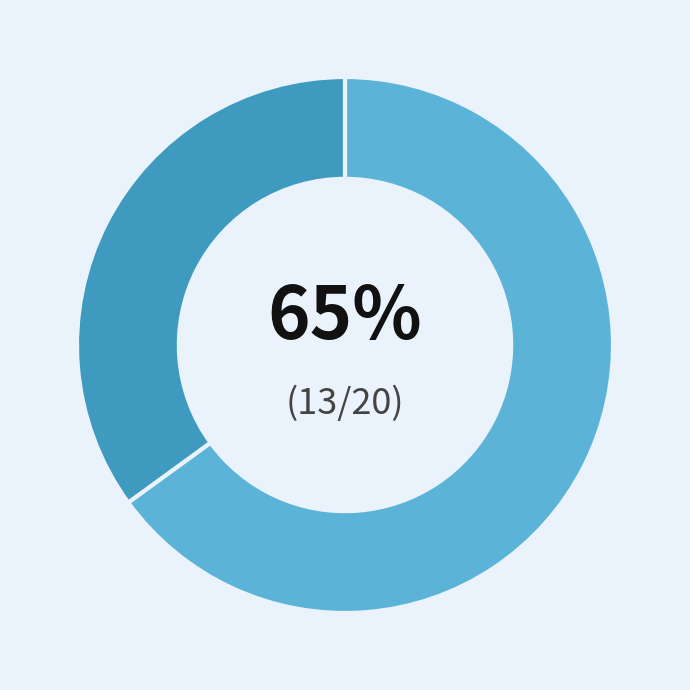

To the nearest percent, what is the average slice percentage?

50%